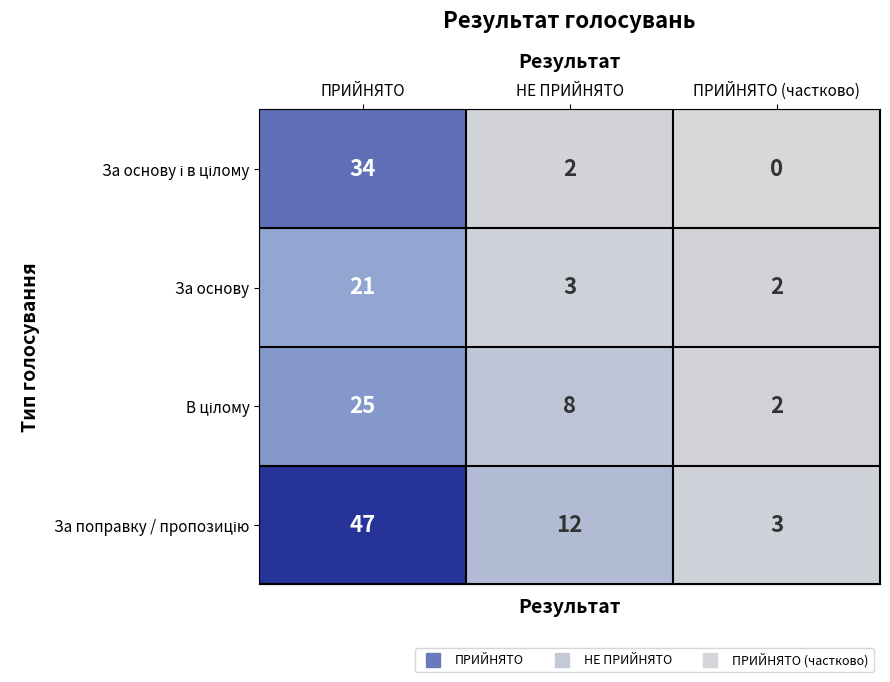

At which category is the sum across all series the highest?

ПРИЙНЯТО